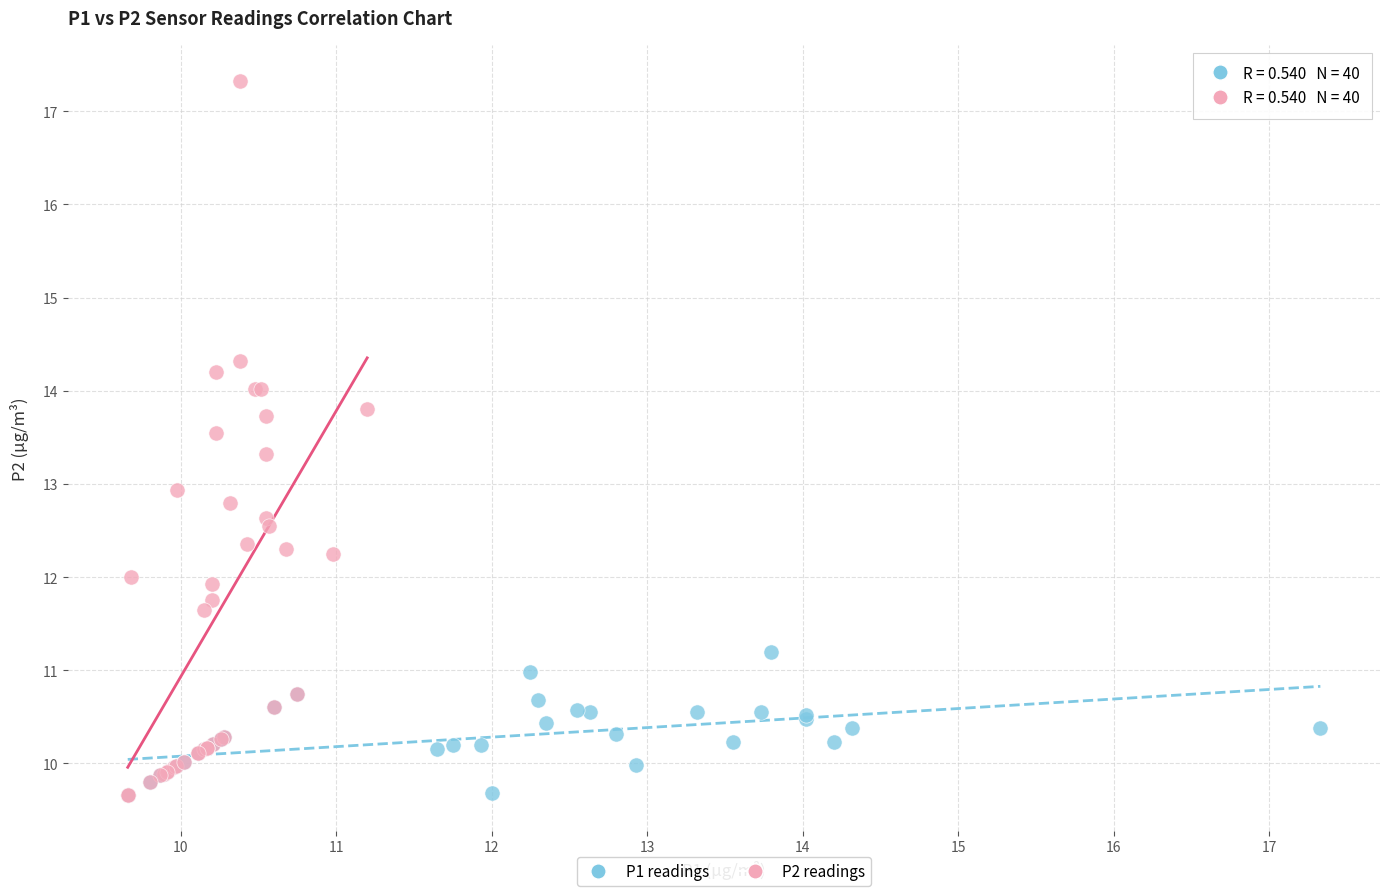

Which series contains the highest Y value?

P2 readings